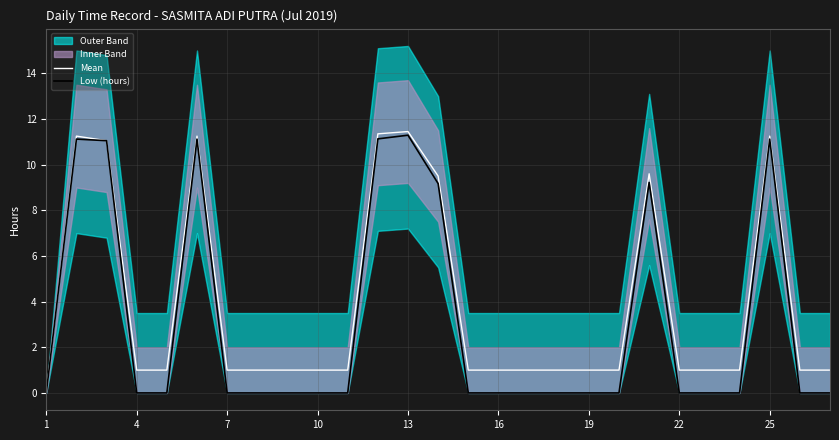

Is it true that Low (hours) equals 0.0 at 7?

True